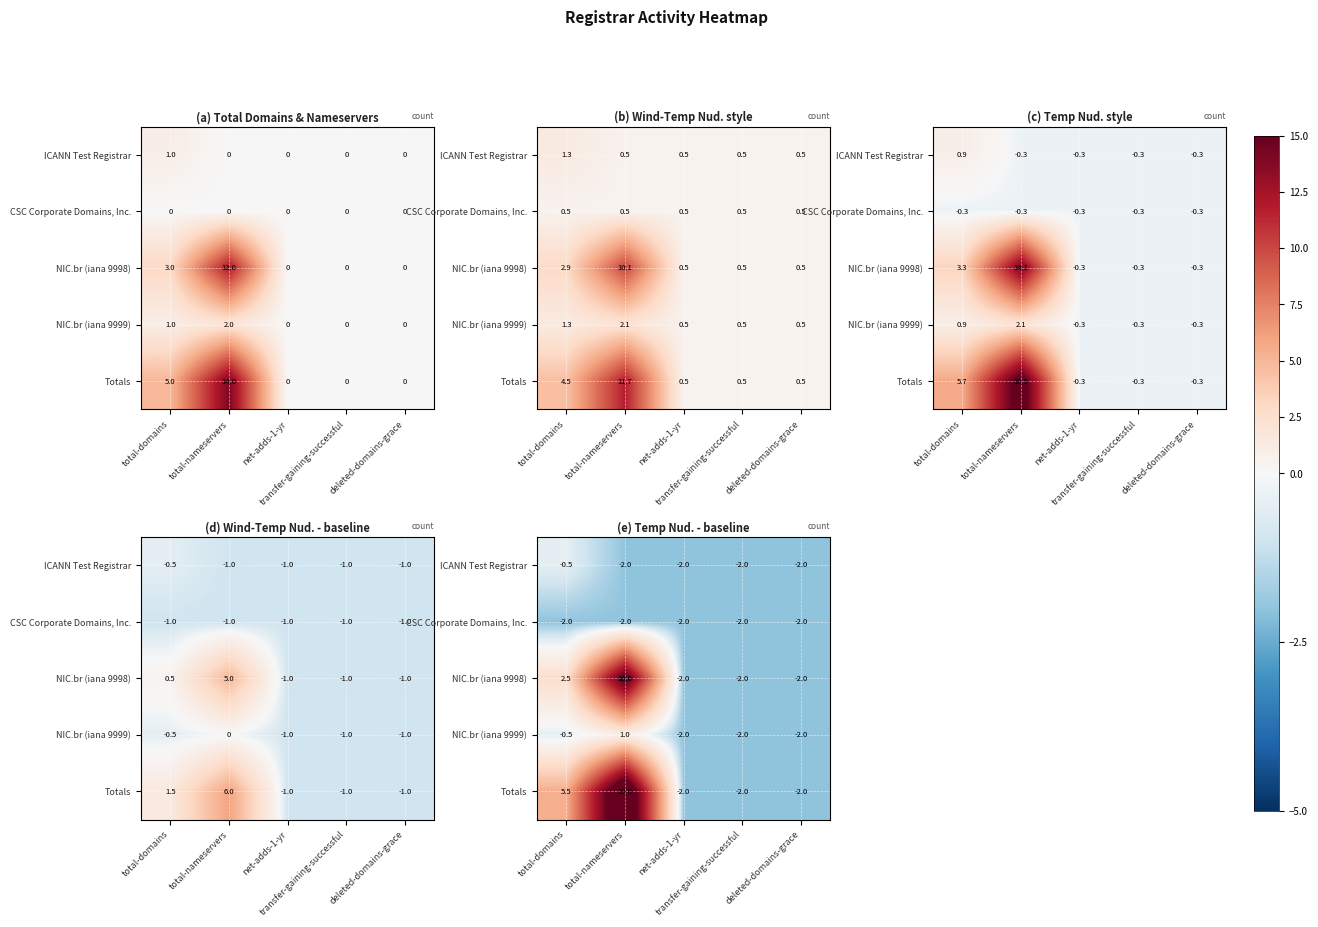

Rank the series at deleted-domains-grace from lowest to highest value.

ICANN Test Registrar, CSC Corporate Domains, Inc., NIC.br (iana 9998), NIC.br (iana 9999), Totals